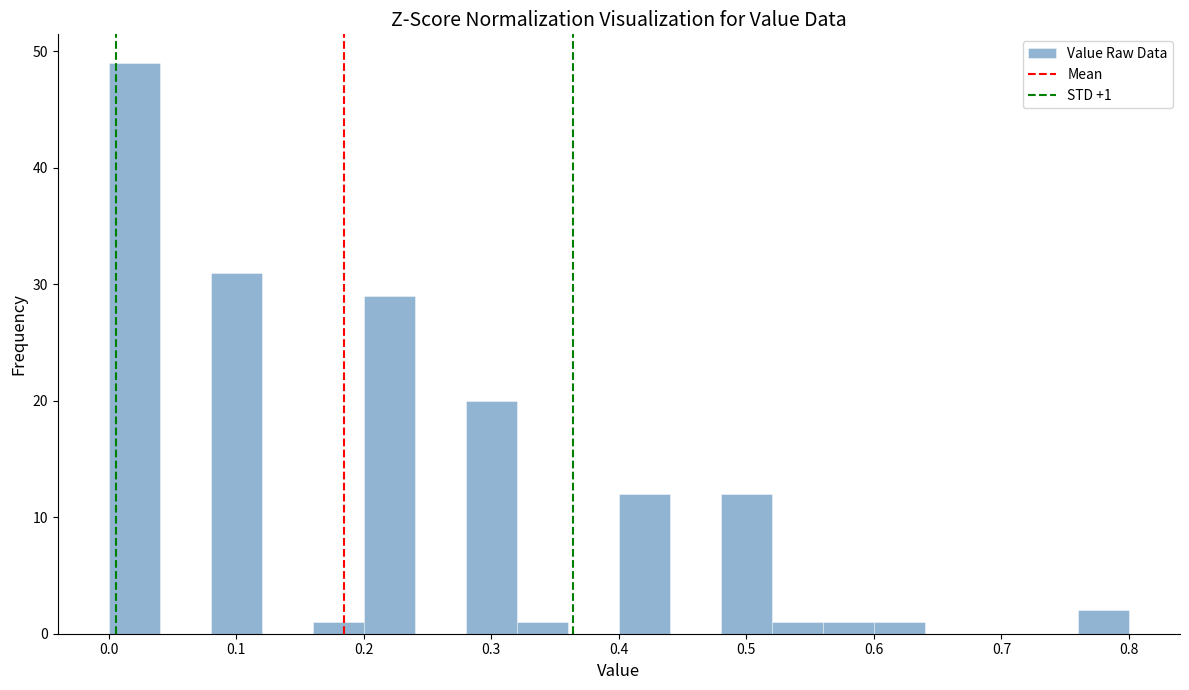

Over which range of the x-axis is the bar tallest?

0.00 to 0.04